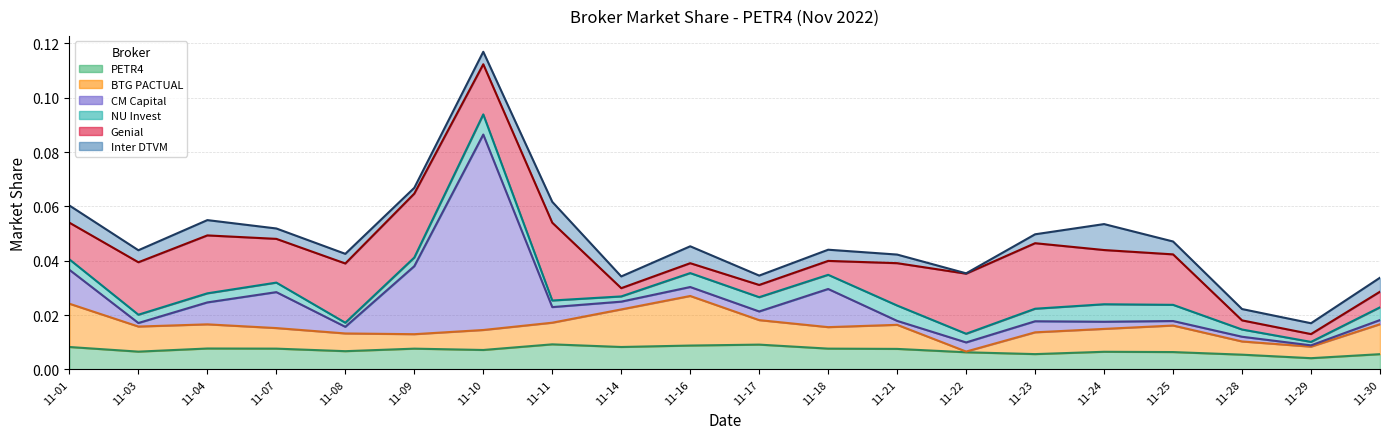

Where is the first local minimum for Inter DTVM?

2022-11-03